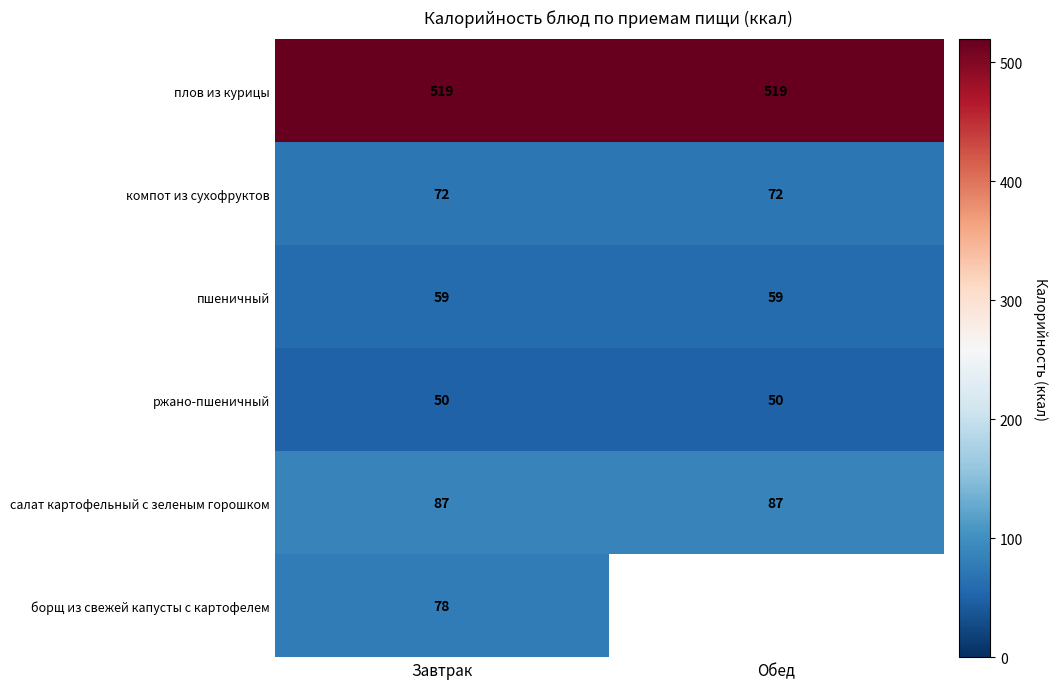

What is the spread (max minus min) of values at Завтрак?

469